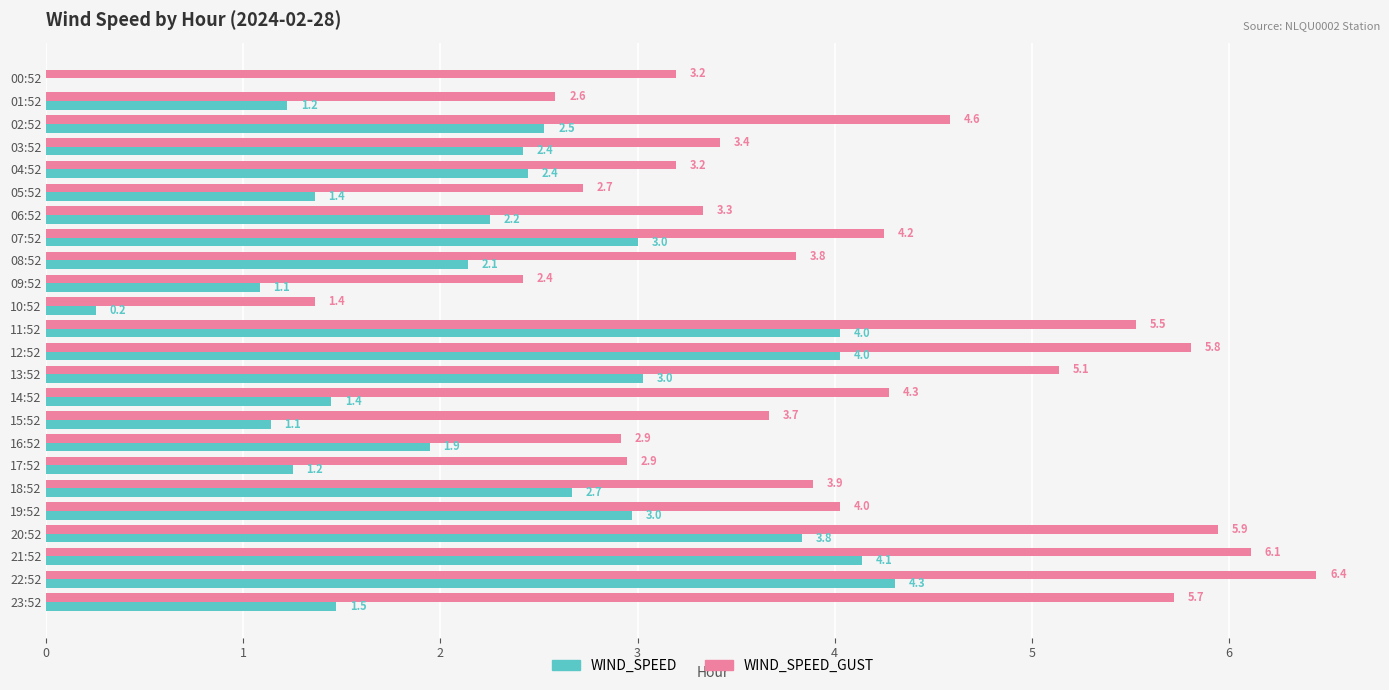

What are all the series names shown in the legend?

WIND_SPEED, WIND_SPEED_GUST